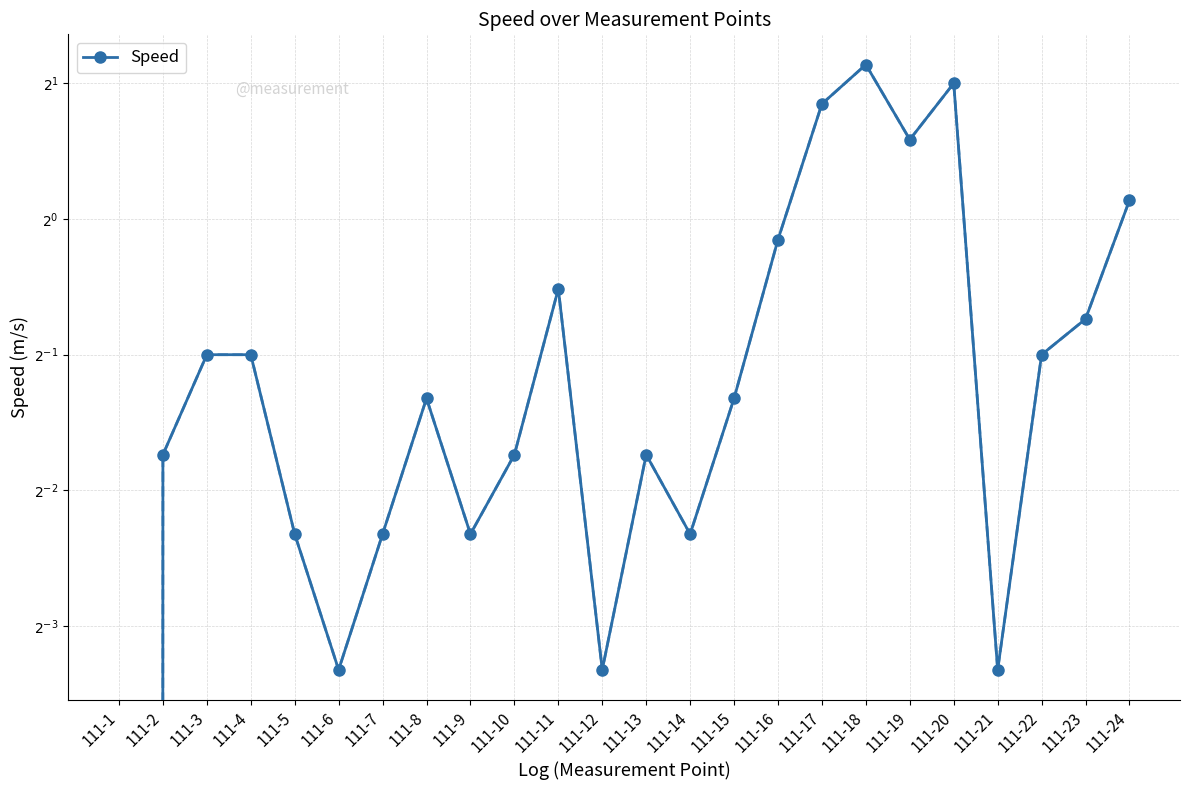

Which label corresponds to the largest value in the chart?

111-18